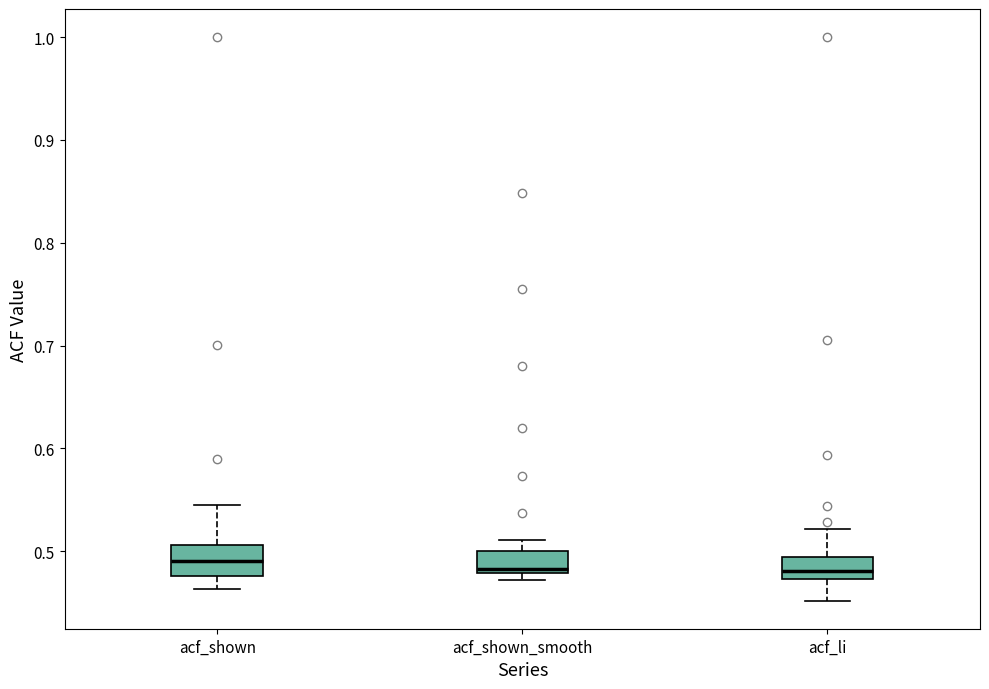

Where is the lower edge of the box for acf_li on the y-axis? The values are not printed on the chart, so give them approximately, as read against the axis.

0.47